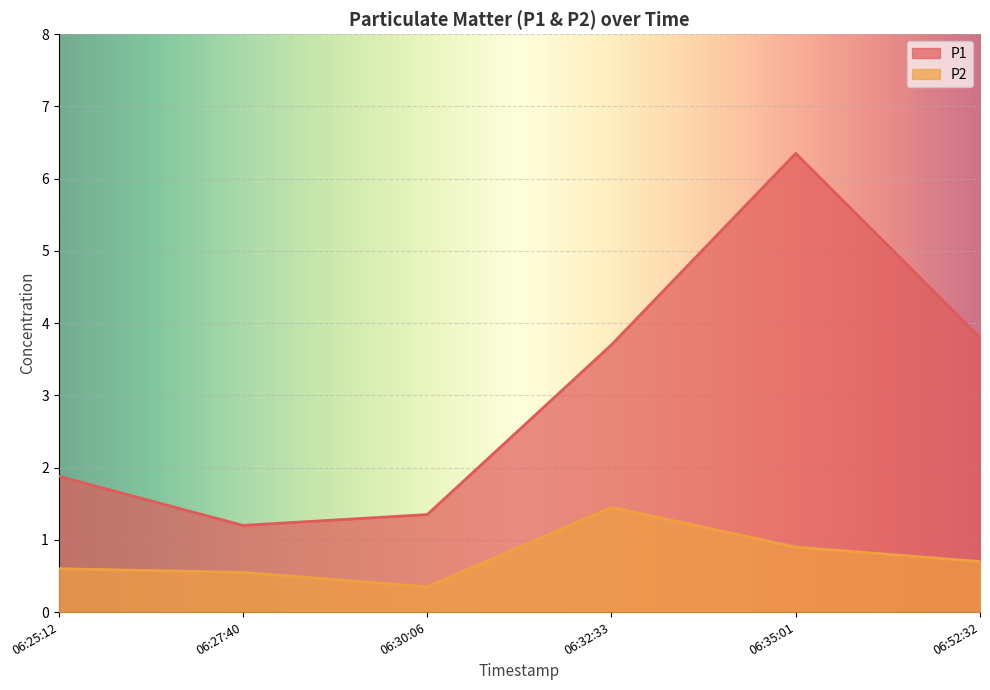

List the series in order of their peak value, lowest first.

P2, P1